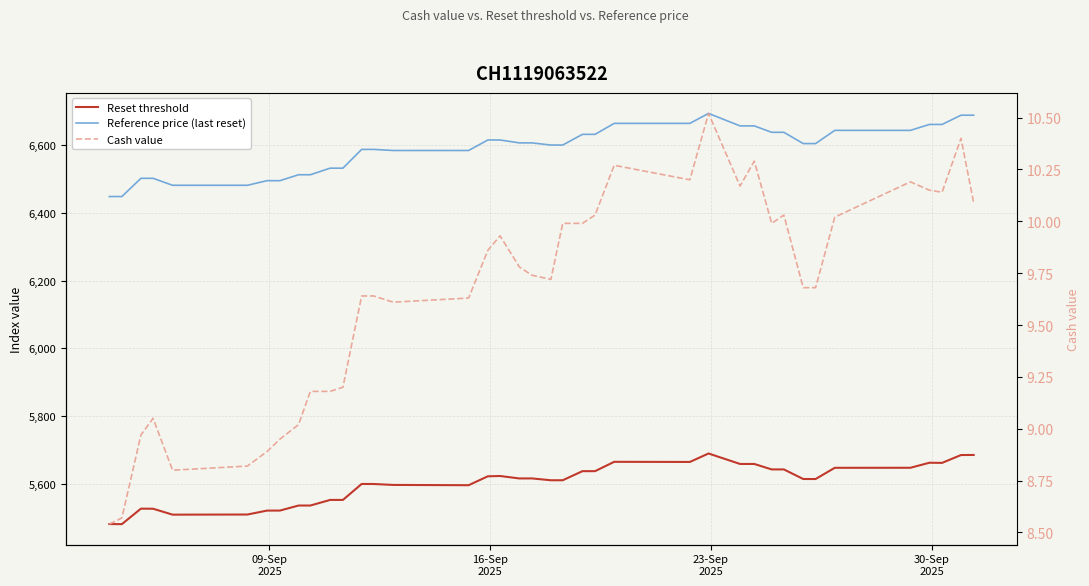

Is it true that Reference price (last reset) equals 10231.6 at 17?

False